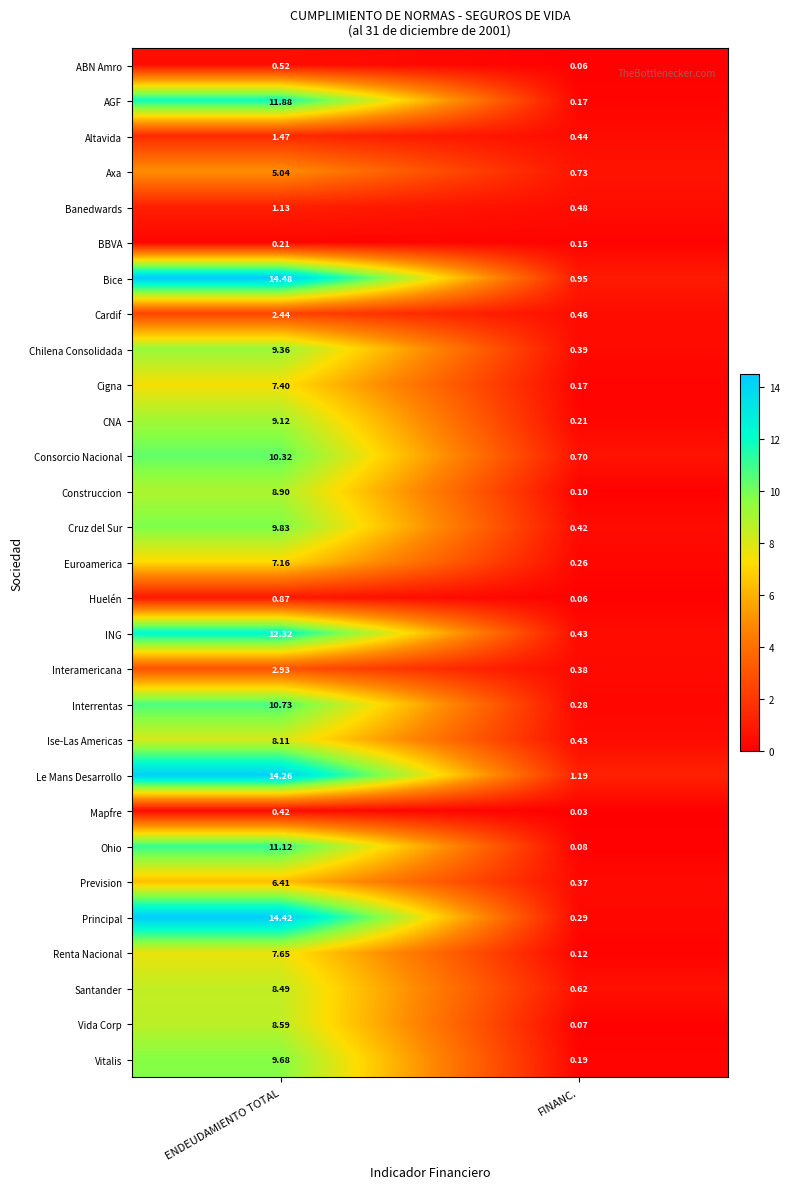

At which label is Consorcio Nacional closest to 5?

FINANC.